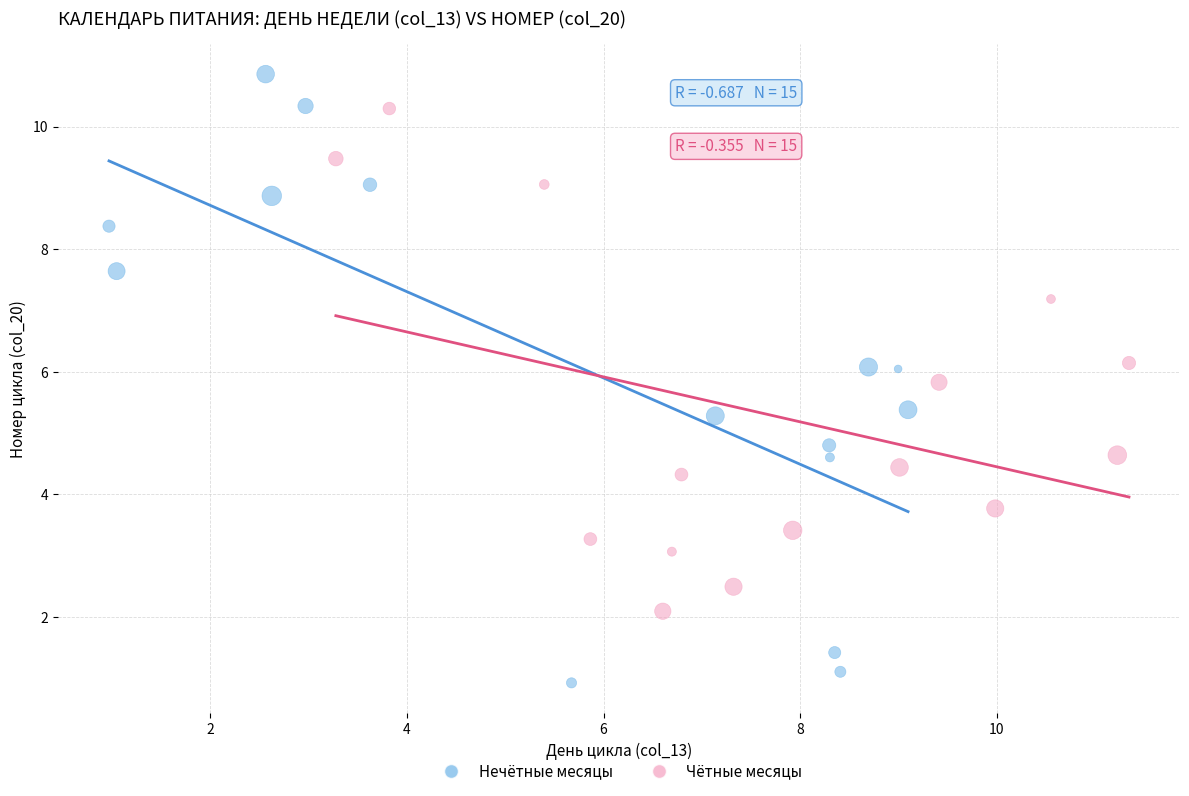

Which series has the largest Y range (max minus min)?

Нечётные месяцы